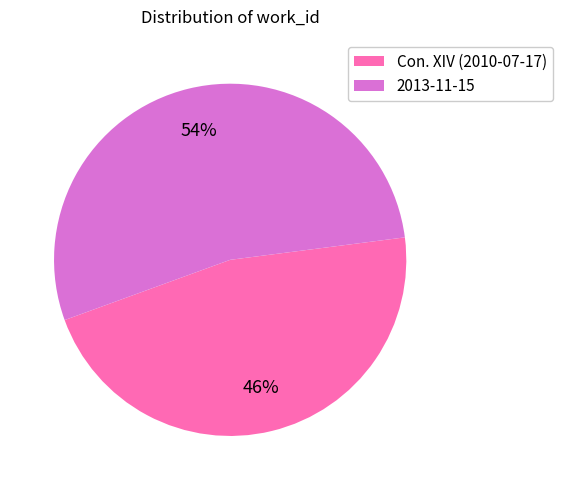

Is the sum of Con. XIV (2010-07-17) and 2013-11-15 greater than half?

Yes